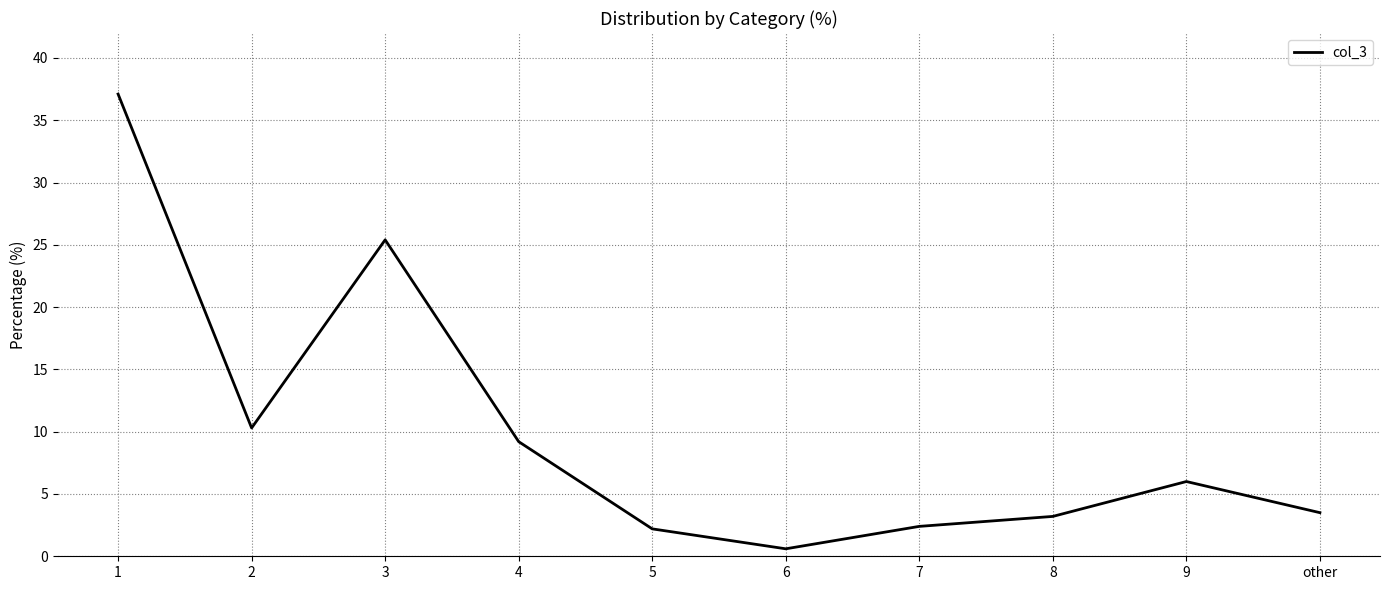

What is the difference between the values at 8 and 4?

6.0